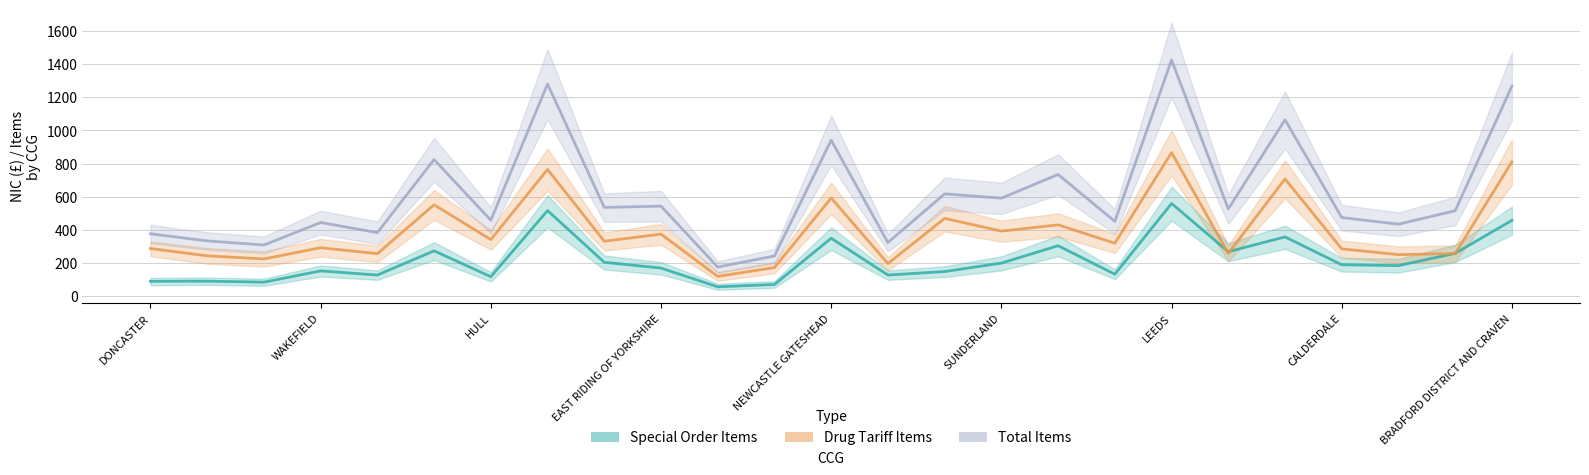

The Total Items series shows 543 at EAST RIDING OF YORKSHIRE. True or false?

True